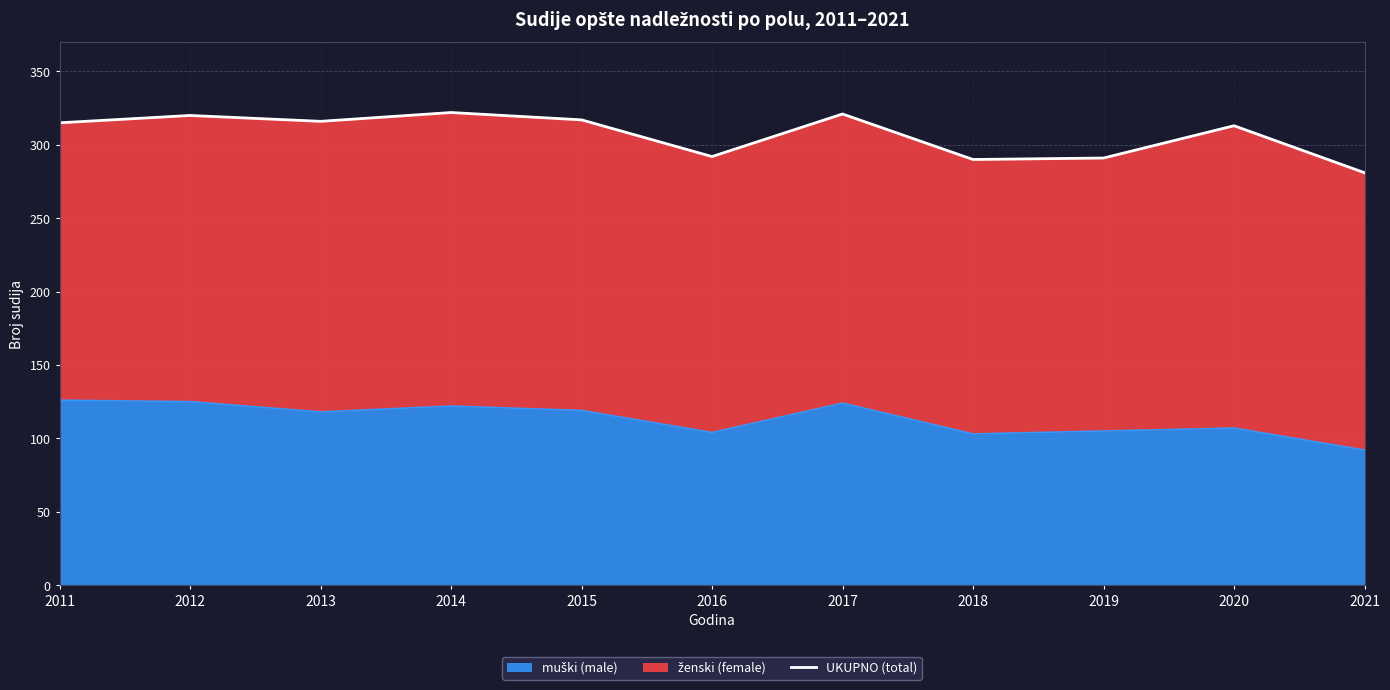

Reading right to left, transcribe all the data shown in this chart.

281	313	291	290	321	292	317	322	316	320	315